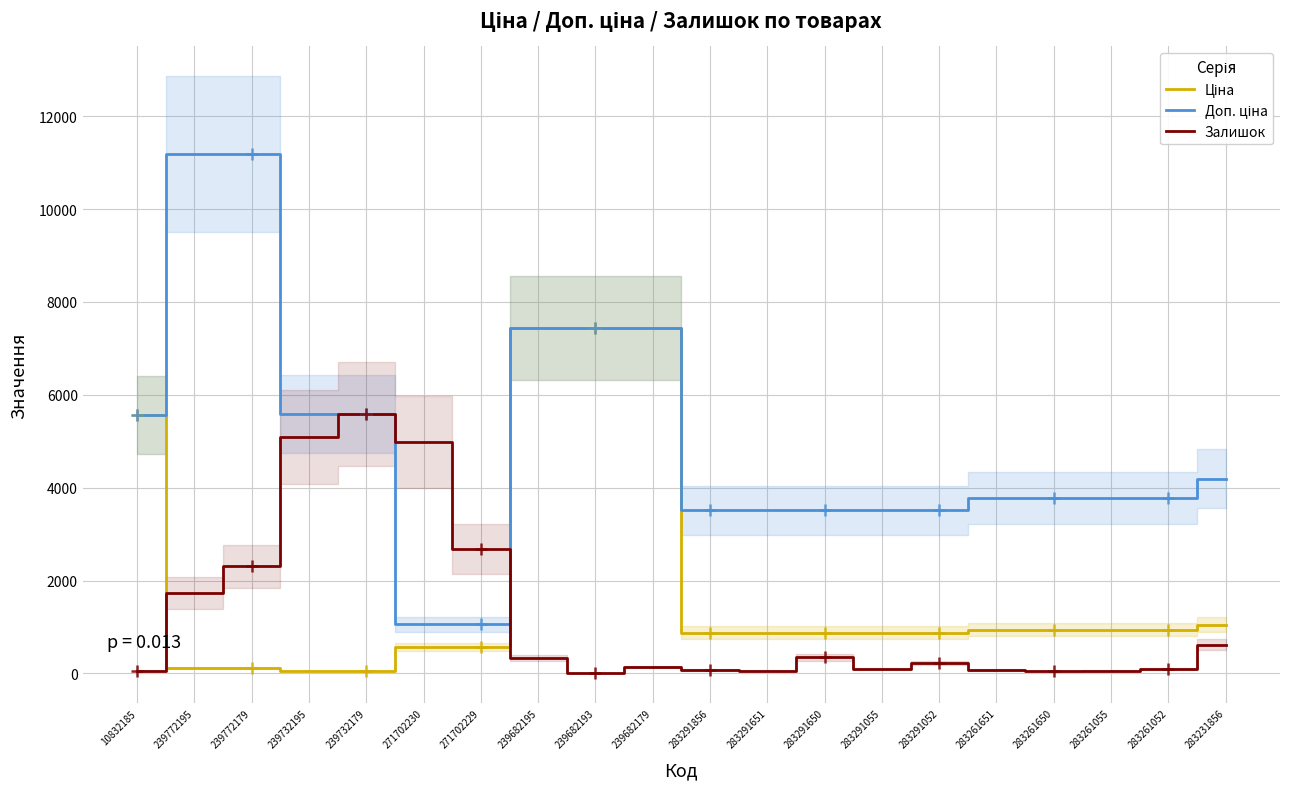

What is the value of the Доп. ціна point at the 4th from the left?

5591.0